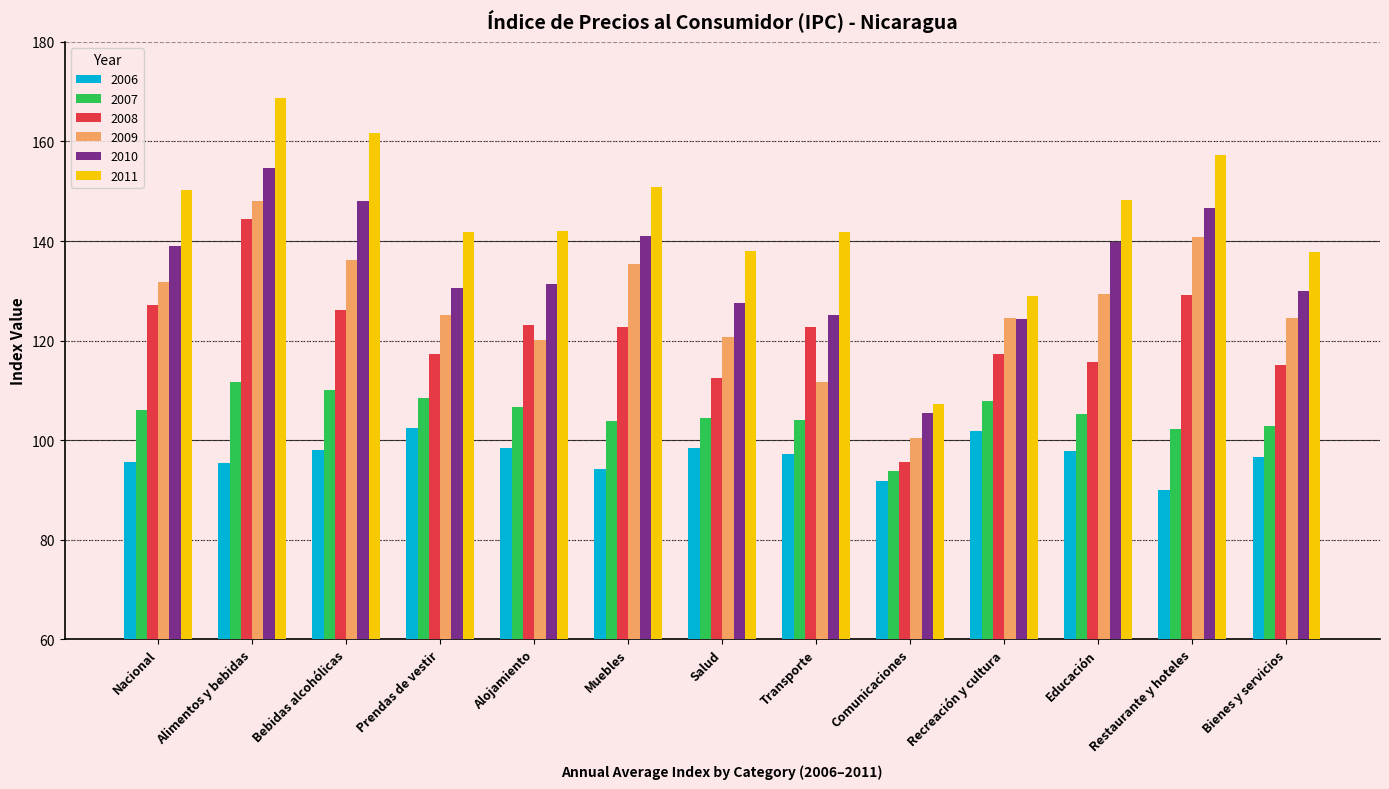

True or false: 2010 has a value of 208.8 at Bebidas alcohólicas.

False